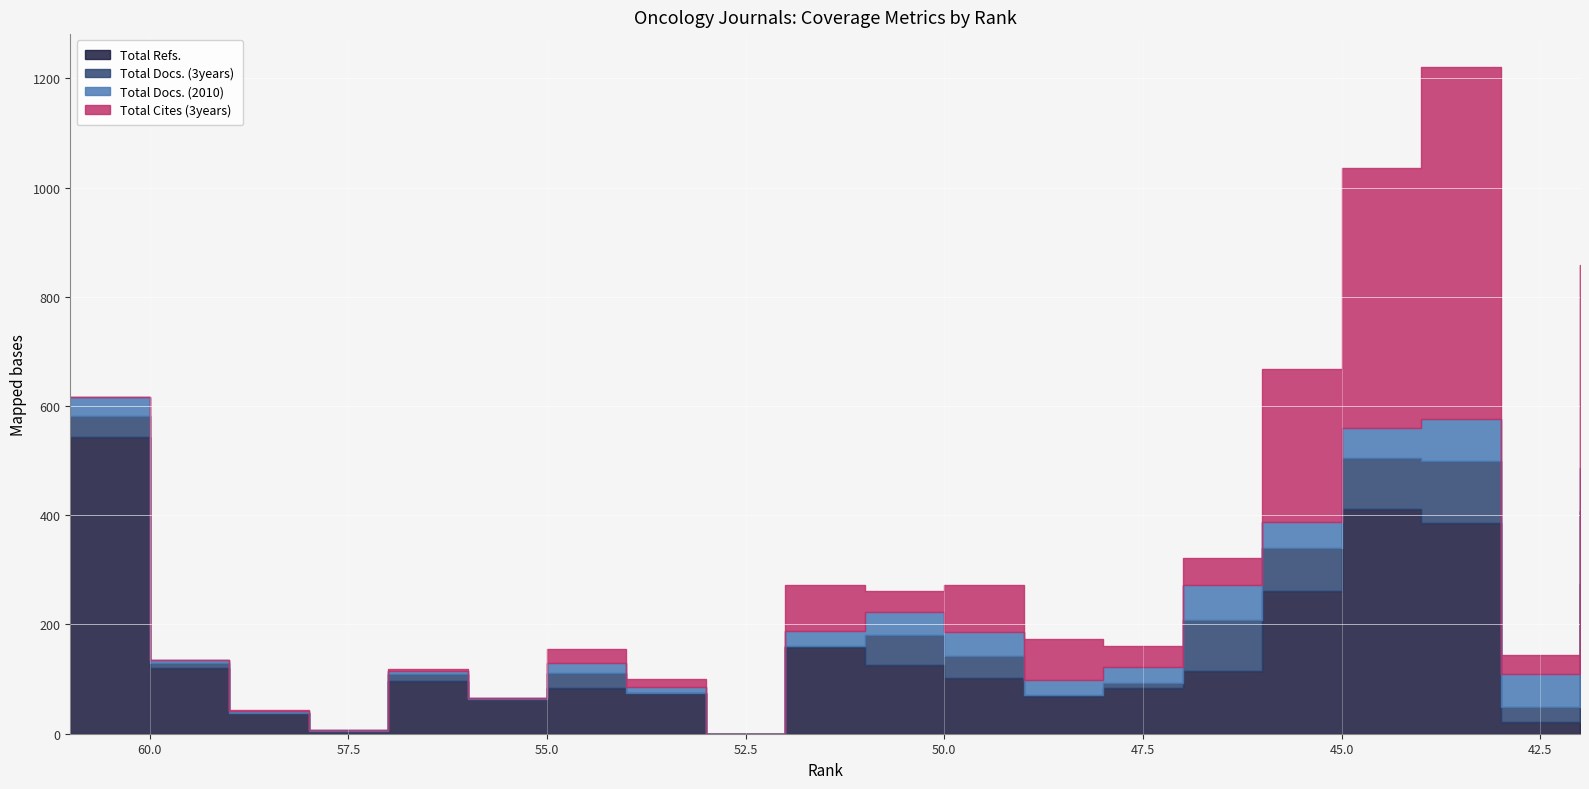

Is the value of Total Docs. (3years) at 52 greater than the value of Total Docs. (2010) at 59?

No